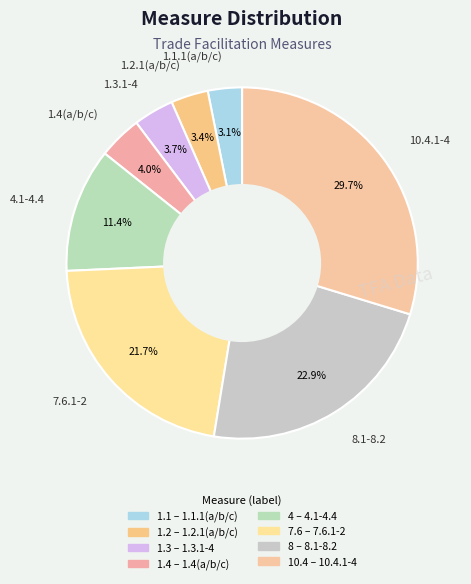

Which category has the biggest portion of the pie?

10.4.1-4